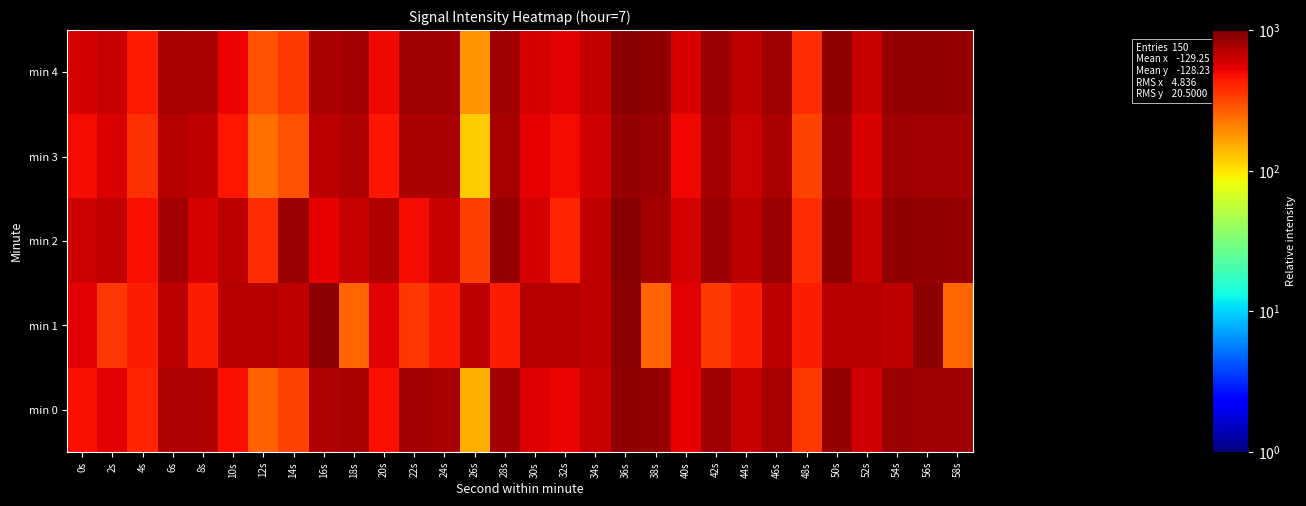

Reading left to right, transcribe all the data shown in this chart.

min 0: 0s=475.5	2s=537.7	4s=401.3	6s=730.3	8s=727.2	10s=481.8	12s=265.5	14s=328.0	16s=723.4	18s=766.4	20s=478.9	22s=785.8	24s=776.3	26s=148.3	28s=793.5	30s=564.7	32s=514.3	34s=632.8	36s=895.2	38s=865.8	40s=535.4	42s=816.4	44s=648.2	46s=780.6	48s=356.7	50s=860.0	52s=602.2	54s=838.7	56s=823.0	58s=821.1
min 1: 0s=546.9	2s=352.8	4s=423.9	6s=701.2	8s=425.1	10s=720.6	12s=712.0	14s=671.2	16s=902.0	18s=257.2	20s=546.9	22s=352.8	24s=423.9	26s=701.2	28s=425.1	30s=720.6	32s=712.0	34s=671.2	36s=902.0	38s=257.2	40s=546.9	42s=352.8	44s=423.9	46s=701.2	48s=425.1	50s=720.6	52s=712.0	54s=671.2	56s=902.0	58s=257.2
min 2: 0s=620.4	2s=652.3	4s=472.5	6s=796.2	8s=568.4	10s=696.3	12s=384.6	14s=828.2	16s=532.5	18s=644.4	20s=740.3	22s=488.5	24s=636.4	26s=336.7	28s=852.1	30s=592.4	32s=408.6	34s=684.3	36s=940.1	38s=788.2	40s=596.4	42s=848.2	44s=696.3	46s=832.2	48s=388.6	50s=888.1	52s=644.4	54s=876.1	56s=860.1	58s=864.1
min 3: 0s=488.5	2s=580.4	4s=372.6	6s=708.3	8s=684.3	10s=448.6	12s=236.8	14s=296.7	16s=692.3	18s=736.3	20s=452.5	22s=756.2	24s=748.3	26s=120.9	28s=764.2	30s=536.5	32s=484.5	34s=604.4	36s=868.1	38s=836.2	40s=508.5	42s=788.2	44s=620.4	46s=752.2	48s=328.7	50s=832.2	52s=572.4	54s=812.2	56s=796.2	58s=792.2
min 4: 0s=592.4	2s=636.4	4s=440.6	6s=768.2	8s=756.2	10s=512.5	12s=296.7	14s=356.6	16s=752.2	18s=796.2	20s=508.5	22s=816.2	24s=808.2	26s=180.8	28s=824.2	30s=596.4	32s=544.5	34s=664.3	36s=928.1	38s=896.1	40s=568.4	42s=848.2	44s=680.3	46s=812.2	48s=388.6	50s=892.1	52s=632.4	54s=868.1	56s=856.1	58s=852.1